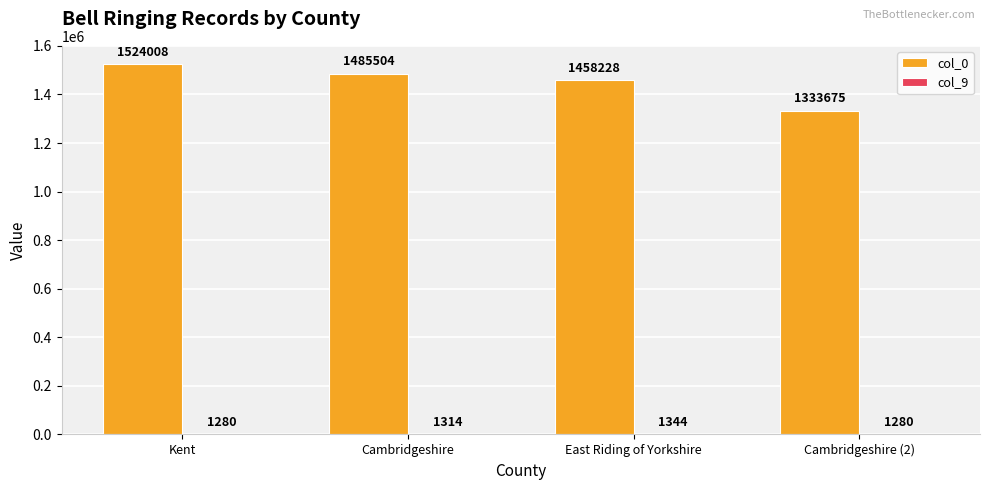

Which category has the highest value in the col_0 series?

Kent